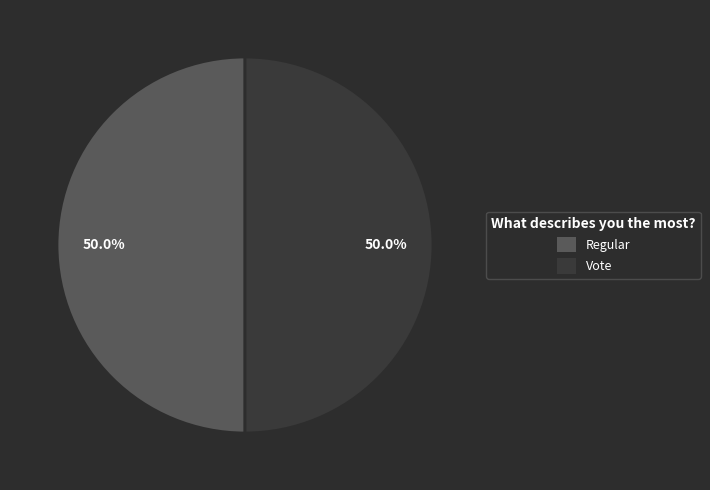

Approximately how many times larger is the value at Vote compared to Regular?

1.0